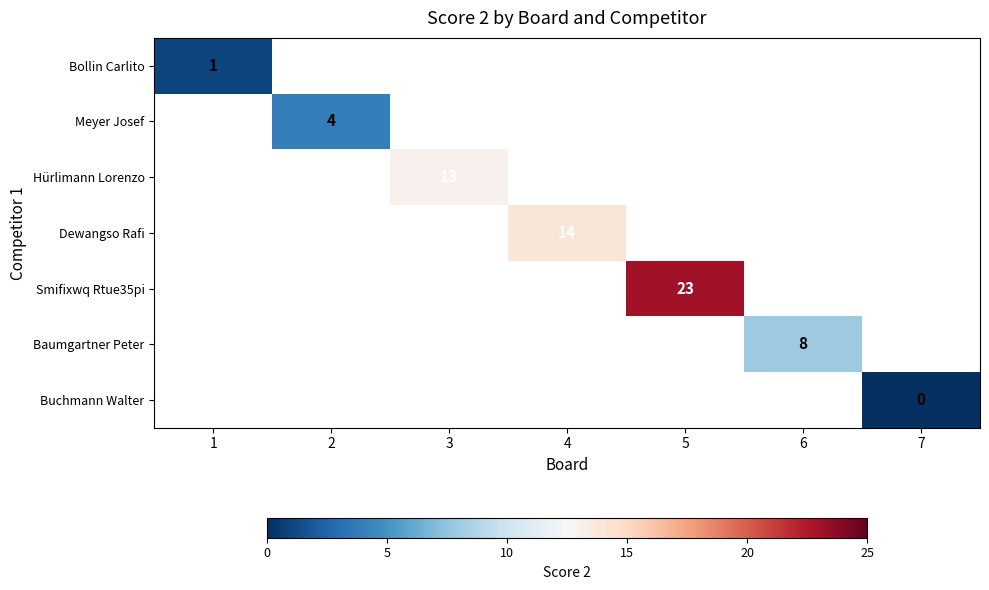

Is it true that Meyer Josef equals 4 at 2?

True